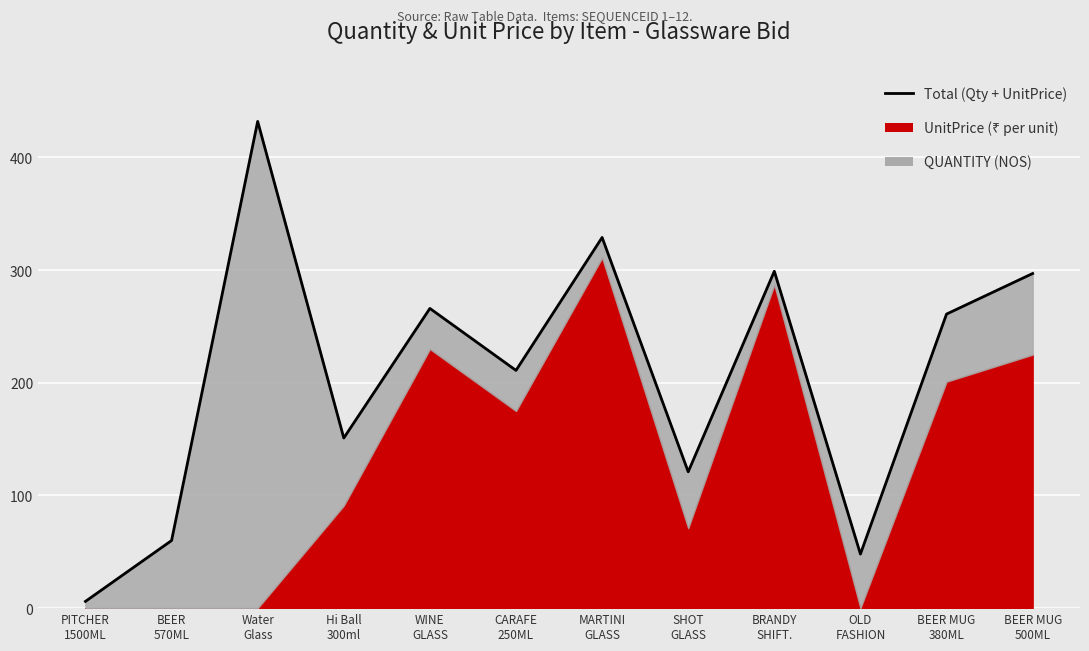

How many lines are shown in the chart?

1